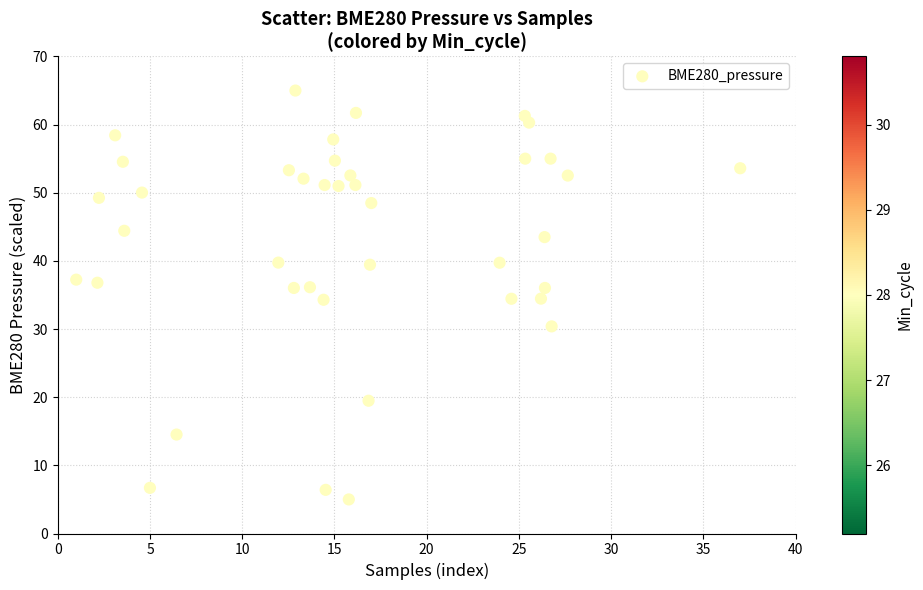

What is the range of Y values (max minus min)?

60.0